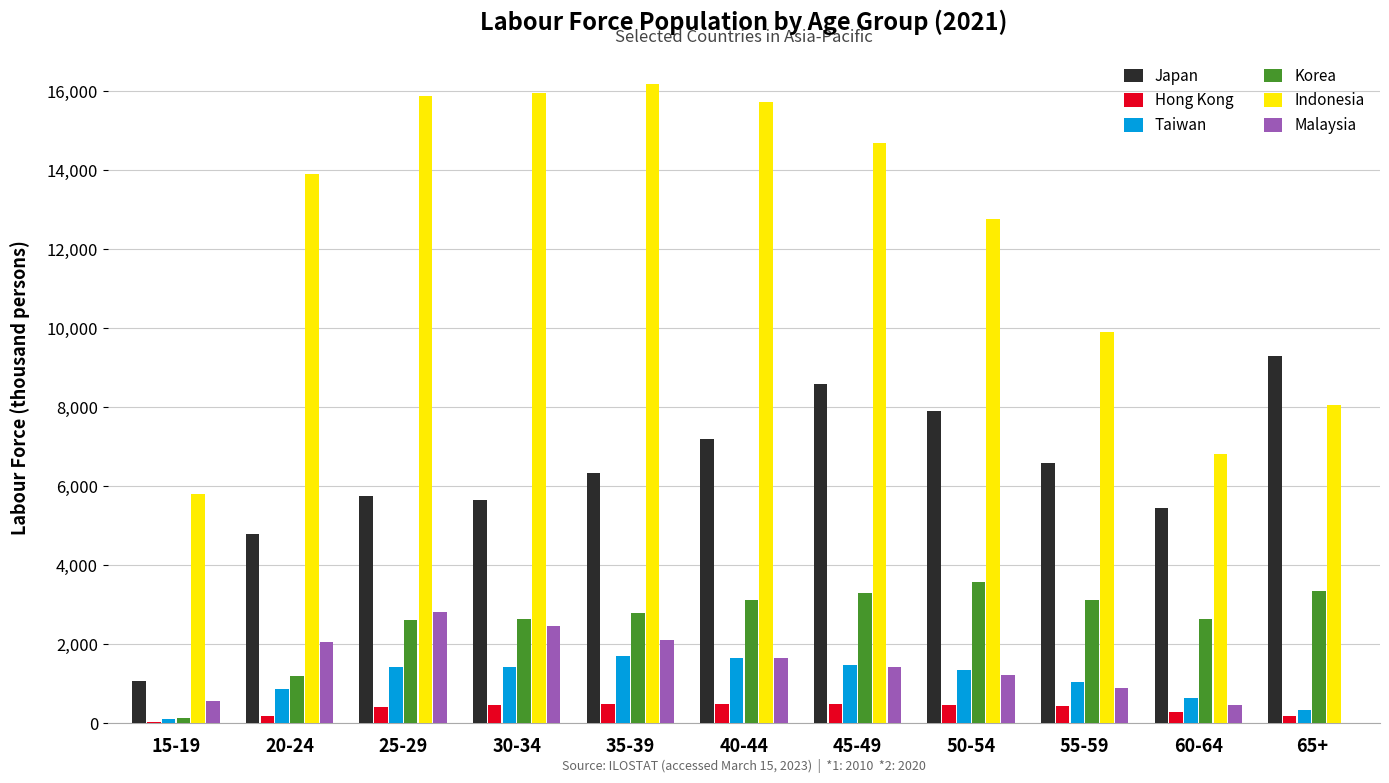

How many groups of bars are there?

11